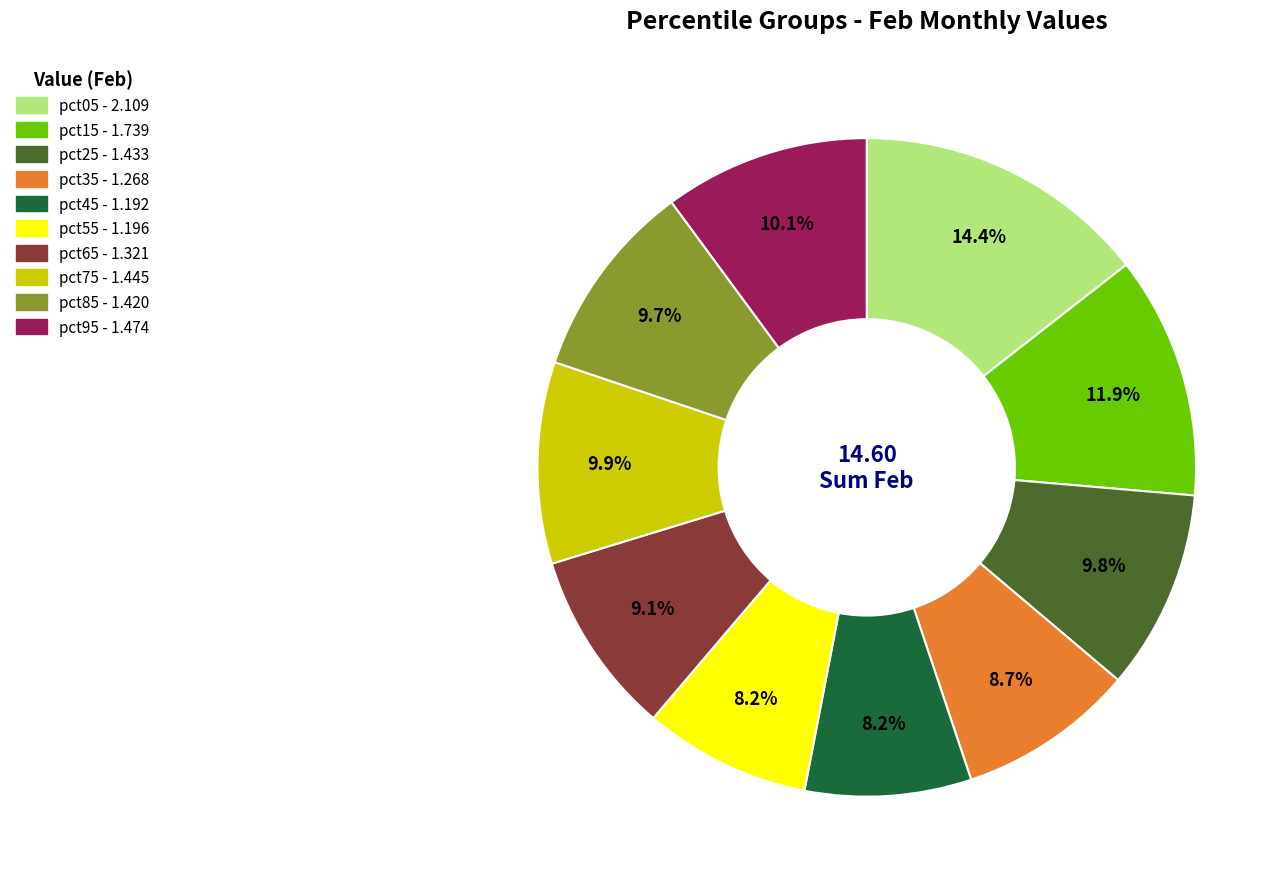

To the nearest percent, what portion does pct45 represent?

8%